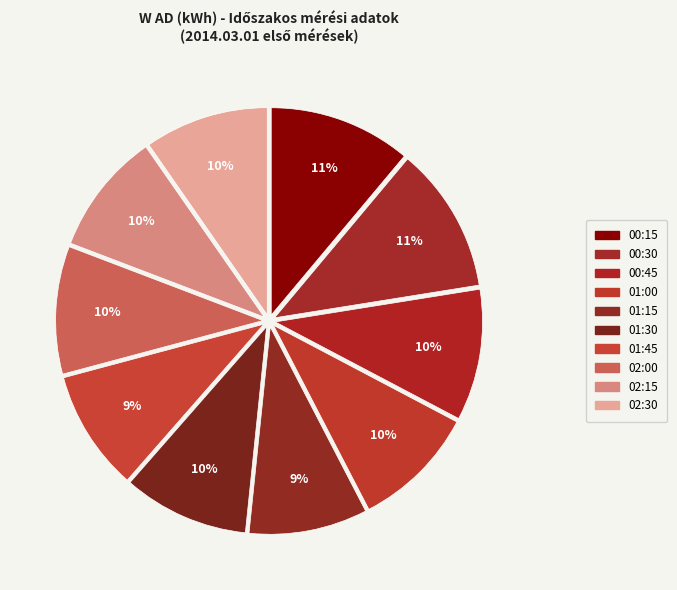

Which has a higher value, 00:45 or 01:15?

00:45